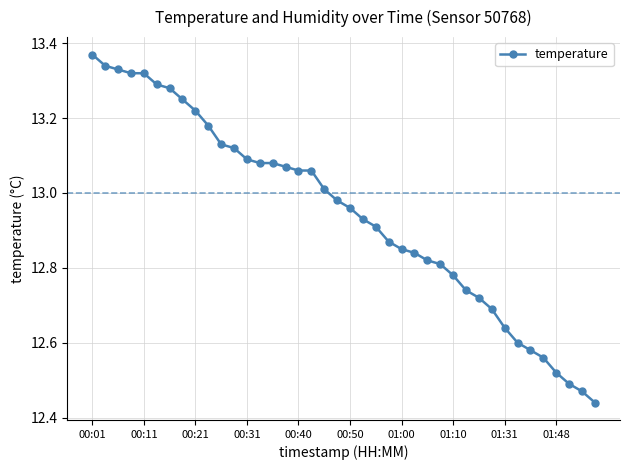

What is the sum of all values?

517.8